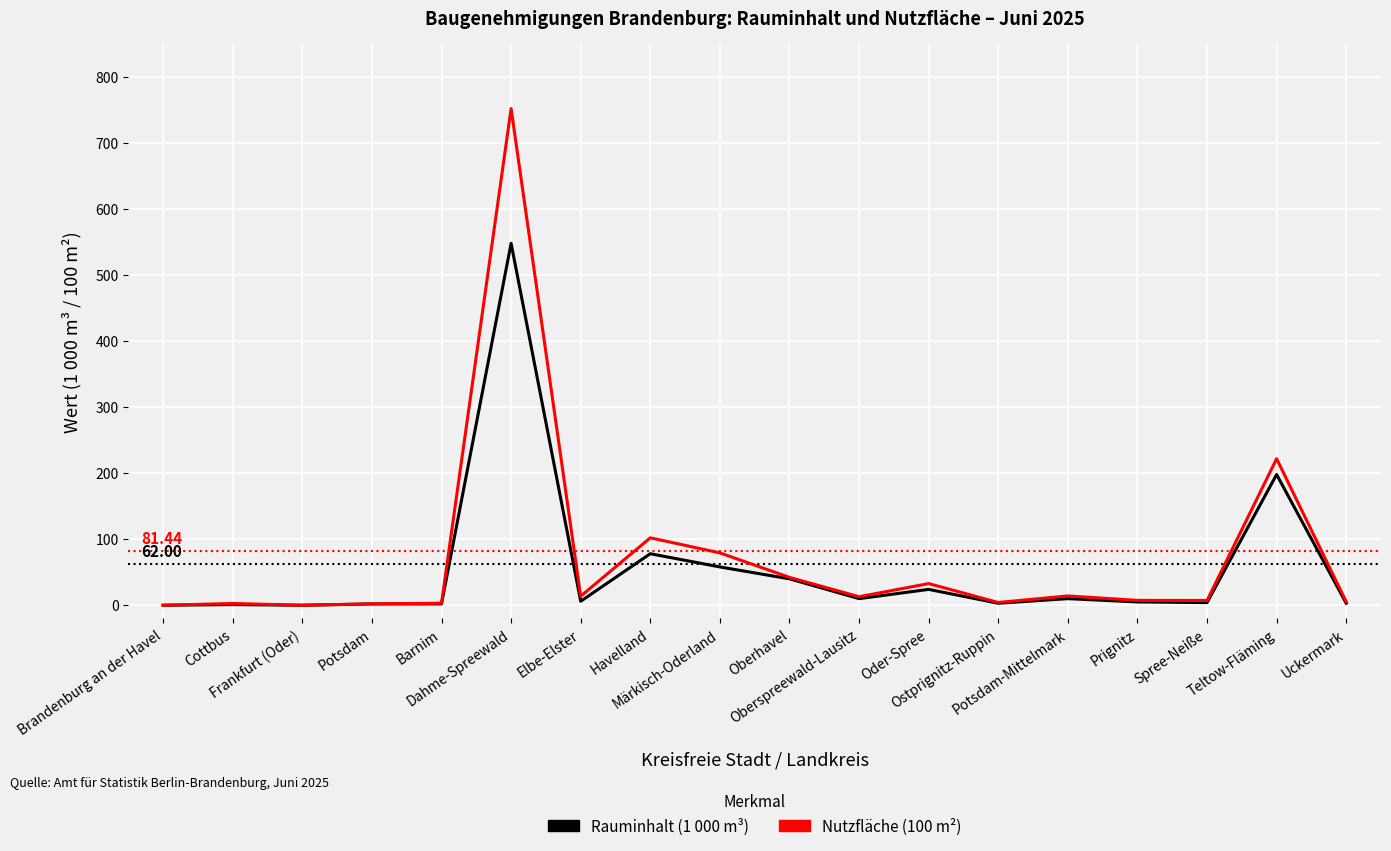

Which series has the largest range (max minus min)?

Nutzfläche (100 m²)